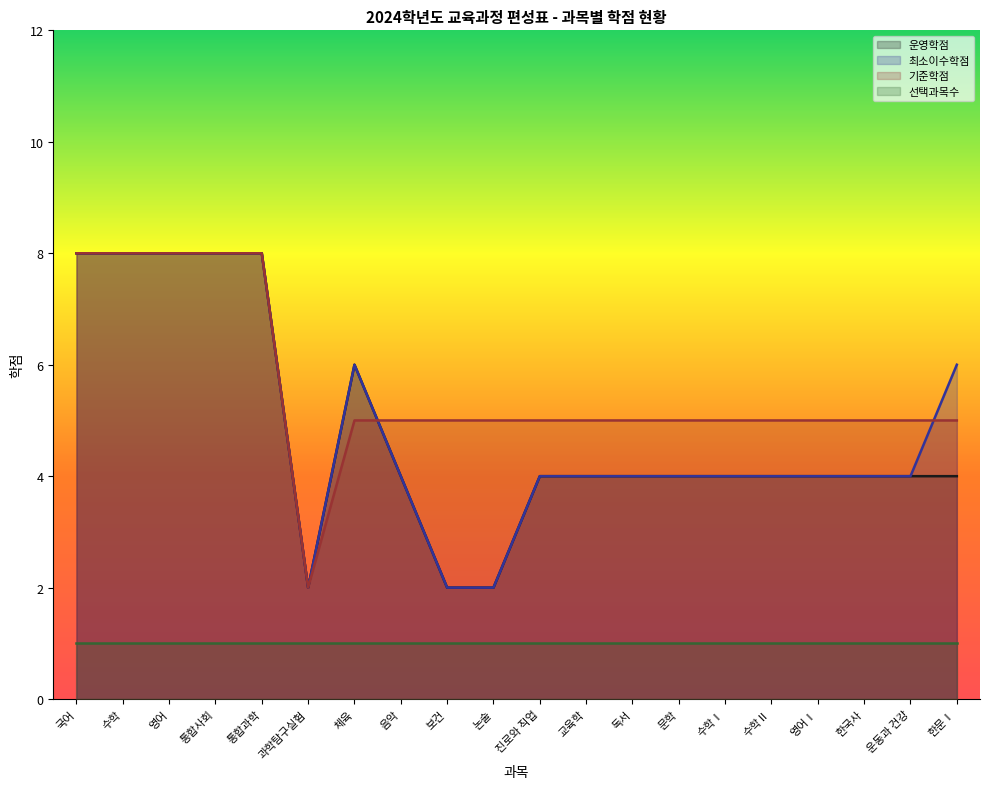

How many data points in 운영학점 are less than 4?

3